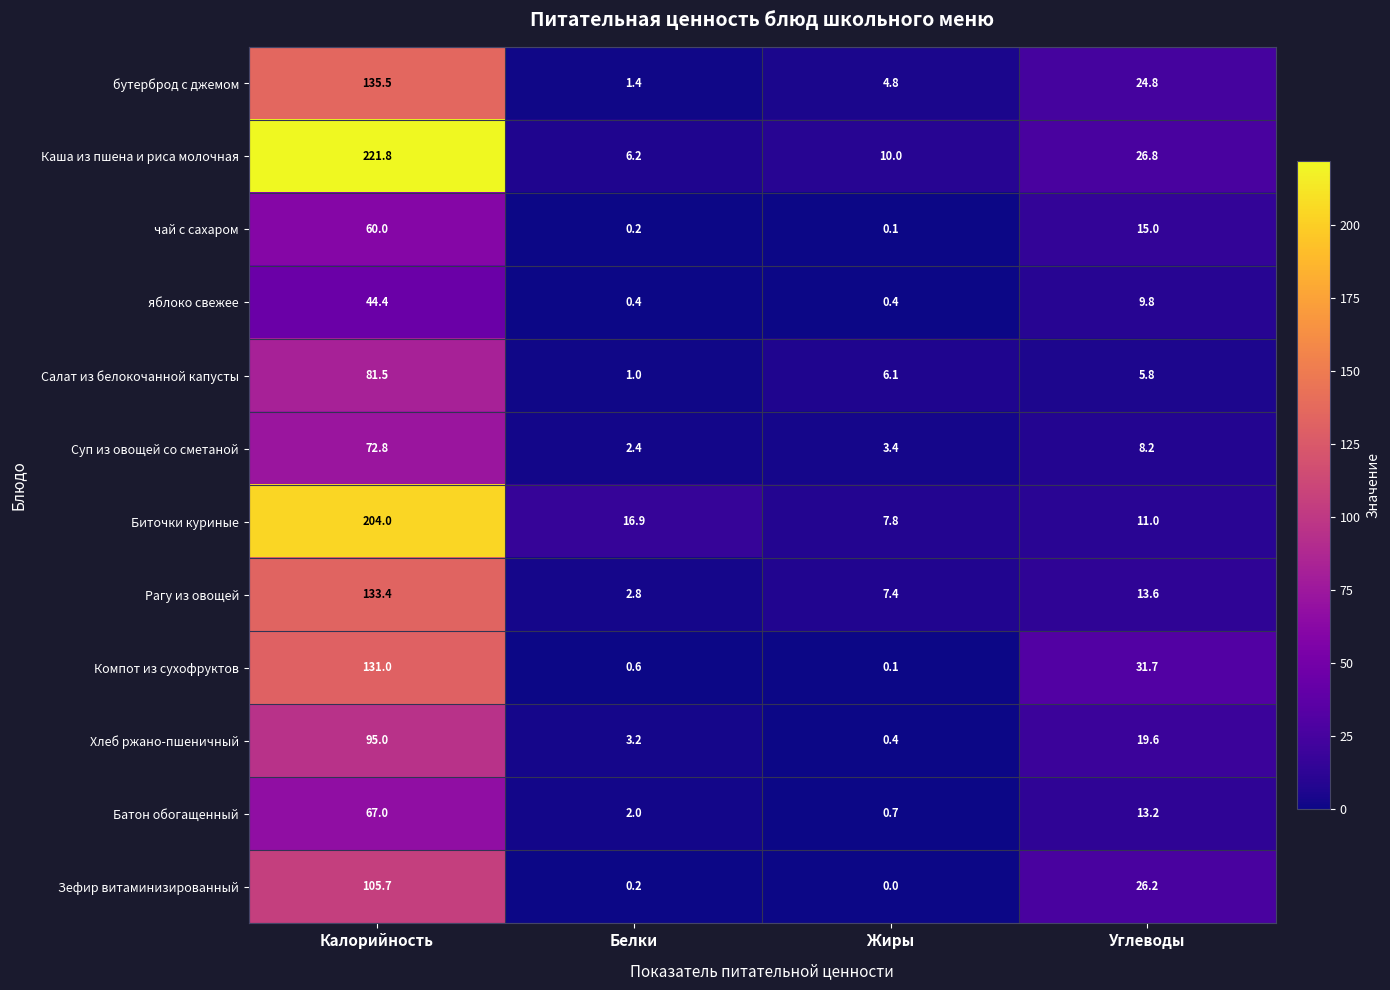

Rank the series by their maximum value, from highest to lowest.

Каша из пшена и риса молочная, Биточки куриные, бутерброд с джемом, Рагу из овощей, Компот из сухофруктов, Зефир витаминизированный, Хлеб ржано-пшеничный, Салат из белокочанной капусты, Суп из овощей со сметаной, Батон обогащенный, чай с сахаром, яблоко свежее